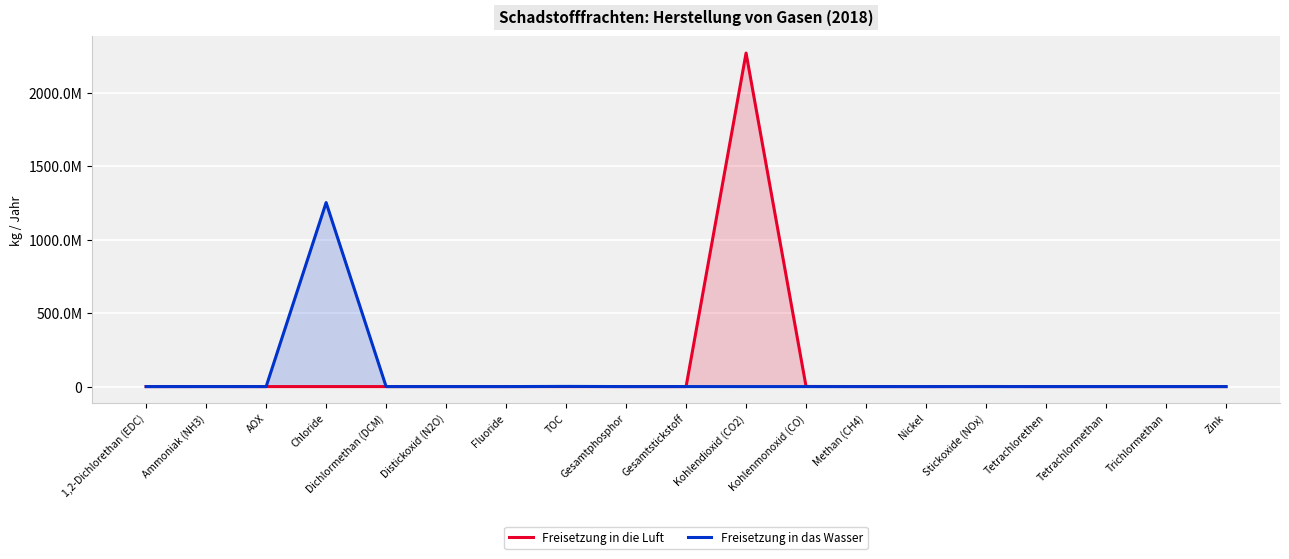

True or false: Freisetzung in die Luft and Freisetzung in das Wasser cross at least once.

True